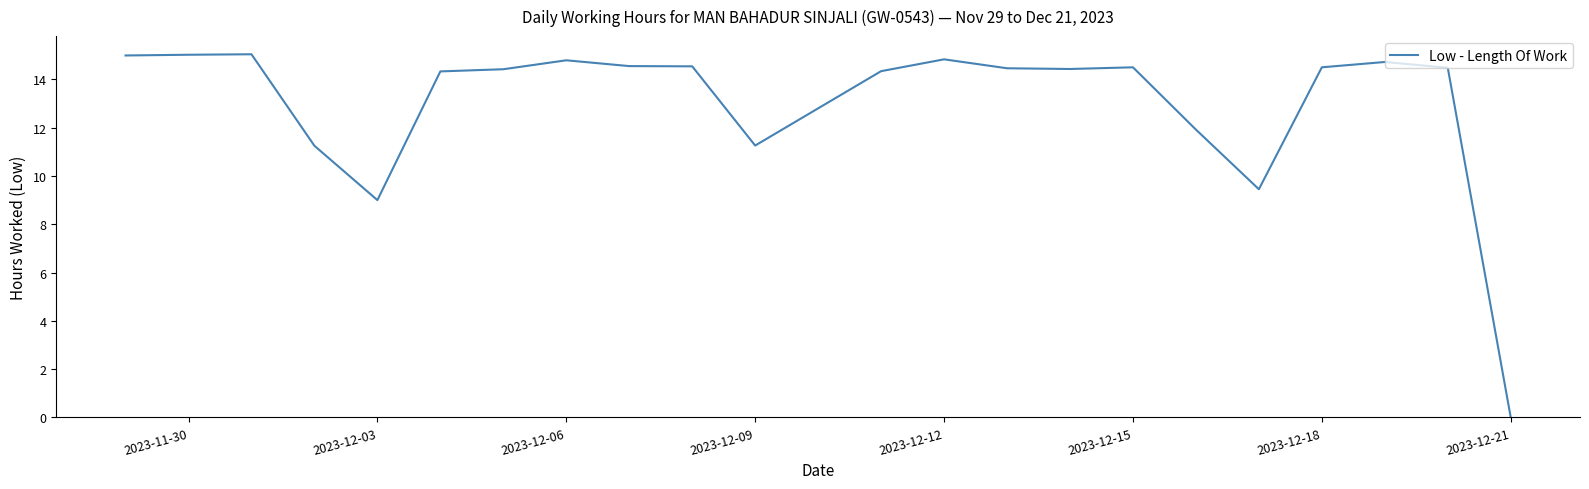

How many values are above zero?

21